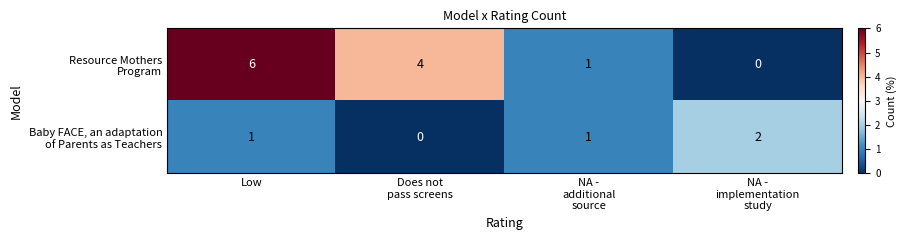

At which category does the chart reach its peak across all series?

Low